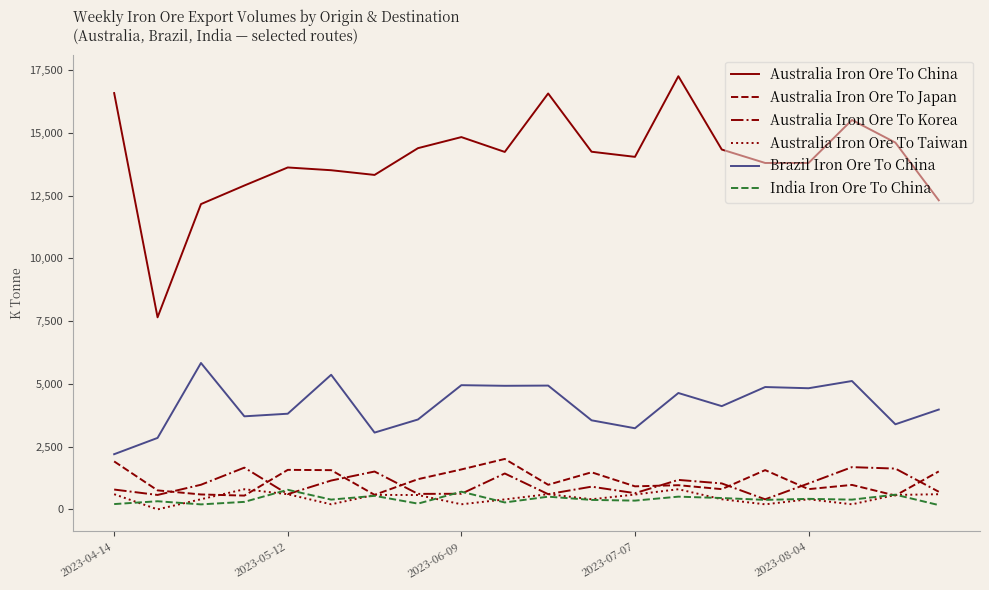

Which series has the largest range (max minus min)?

Australia Iron Ore To China